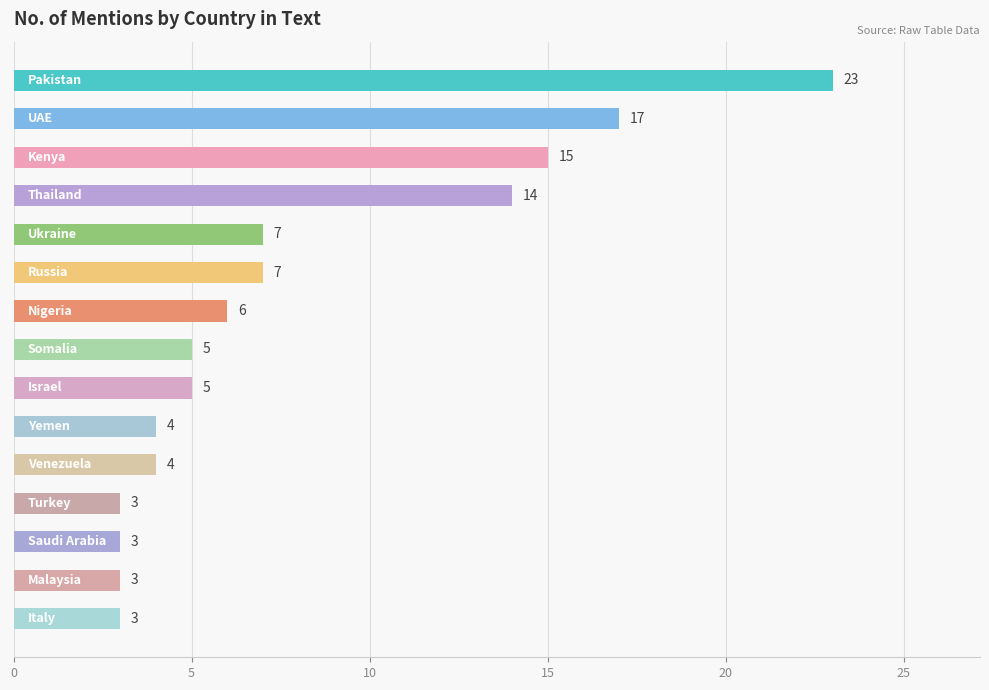

What is the greatest value displayed?

23